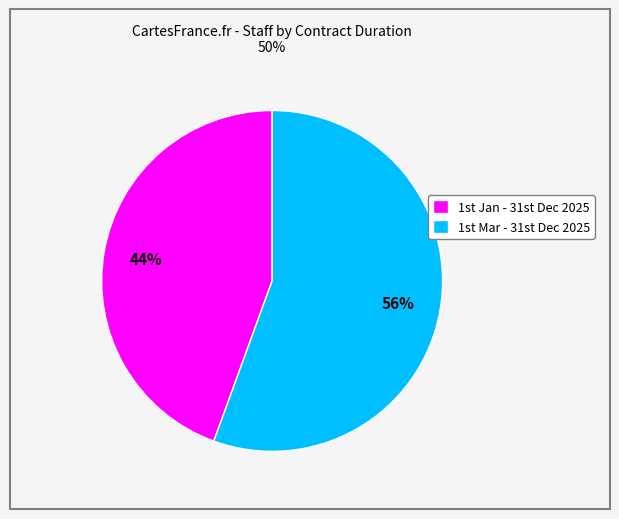

How many slices are in this pie chart?

2